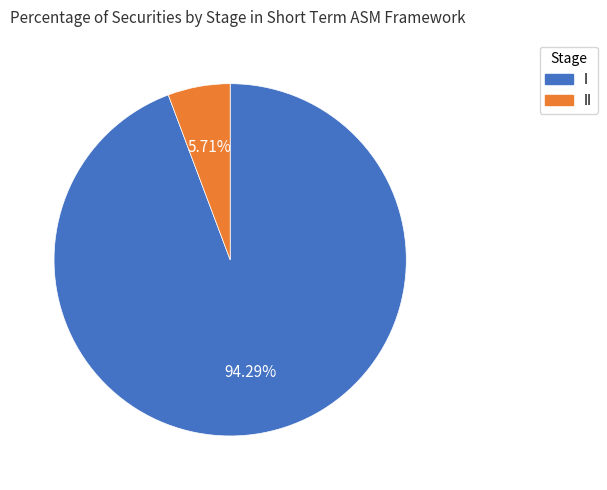

To the nearest percent, what is the average slice percentage?

50%